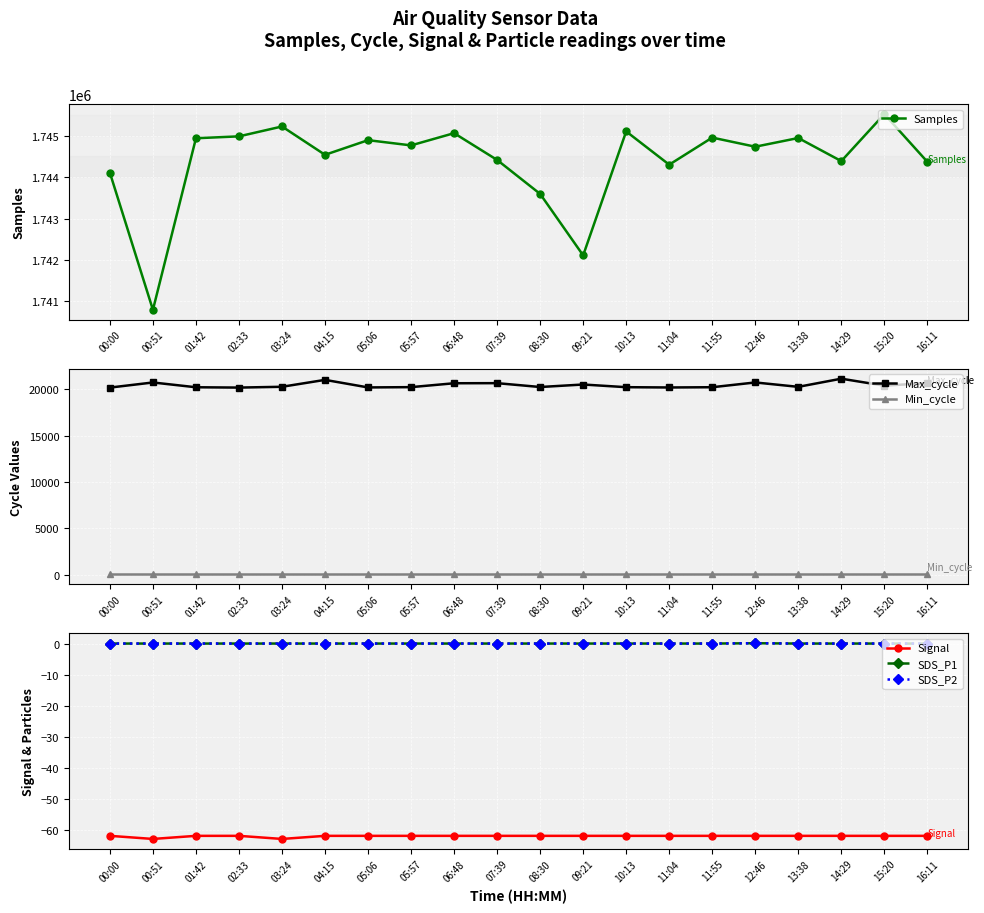

How many data points in Max_cycle are above 20288?

9